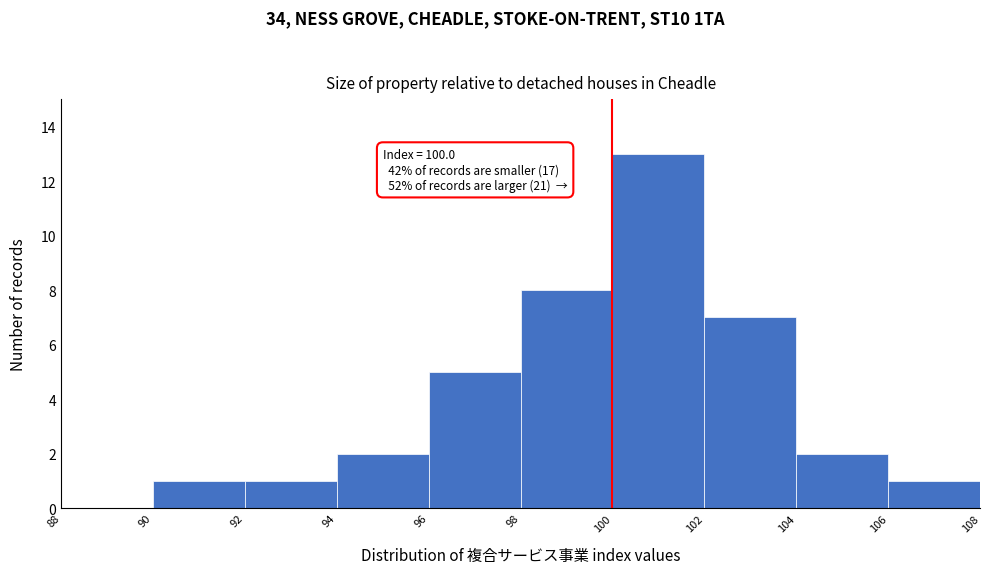

Which range on the x-axis has the tallest bar?

100 to 102